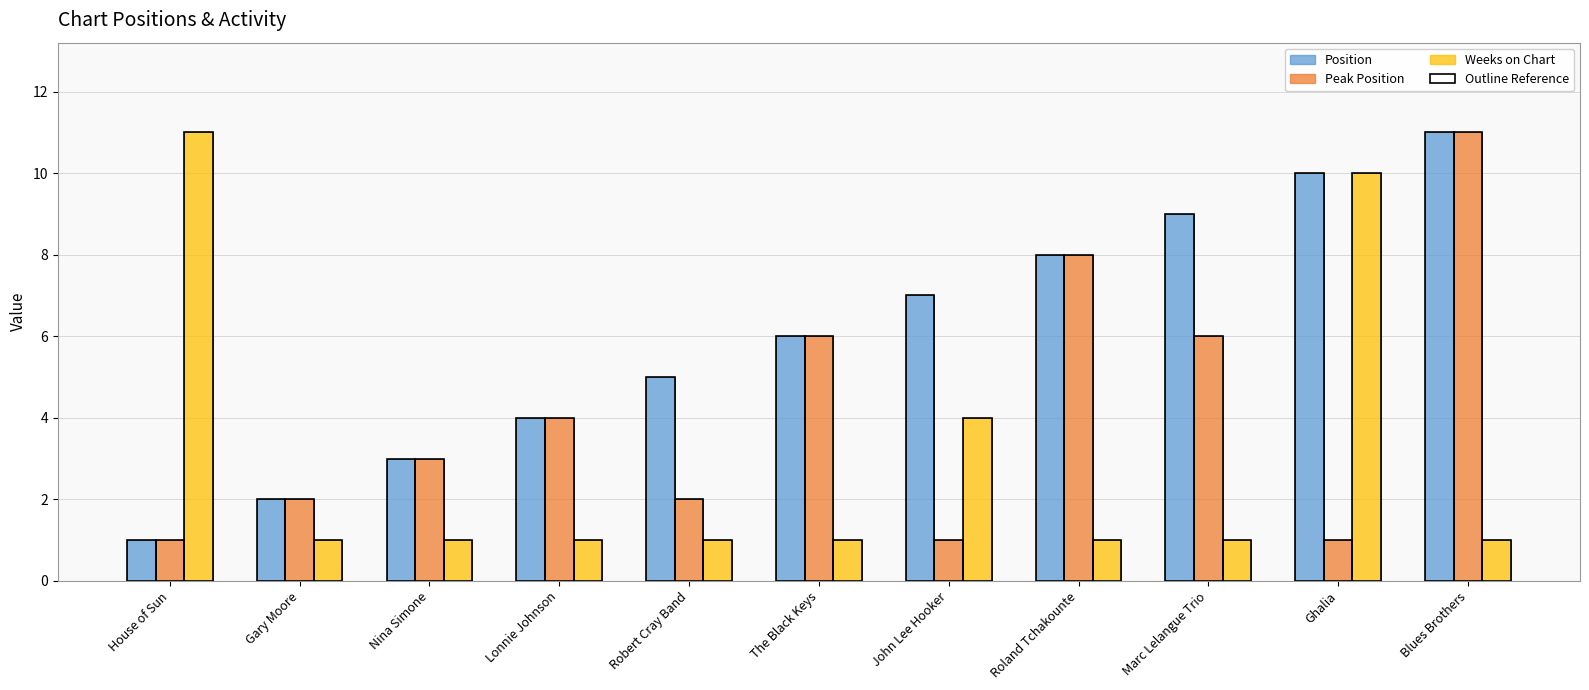

How many Weeks on Chart values are between 1 and 4?

9